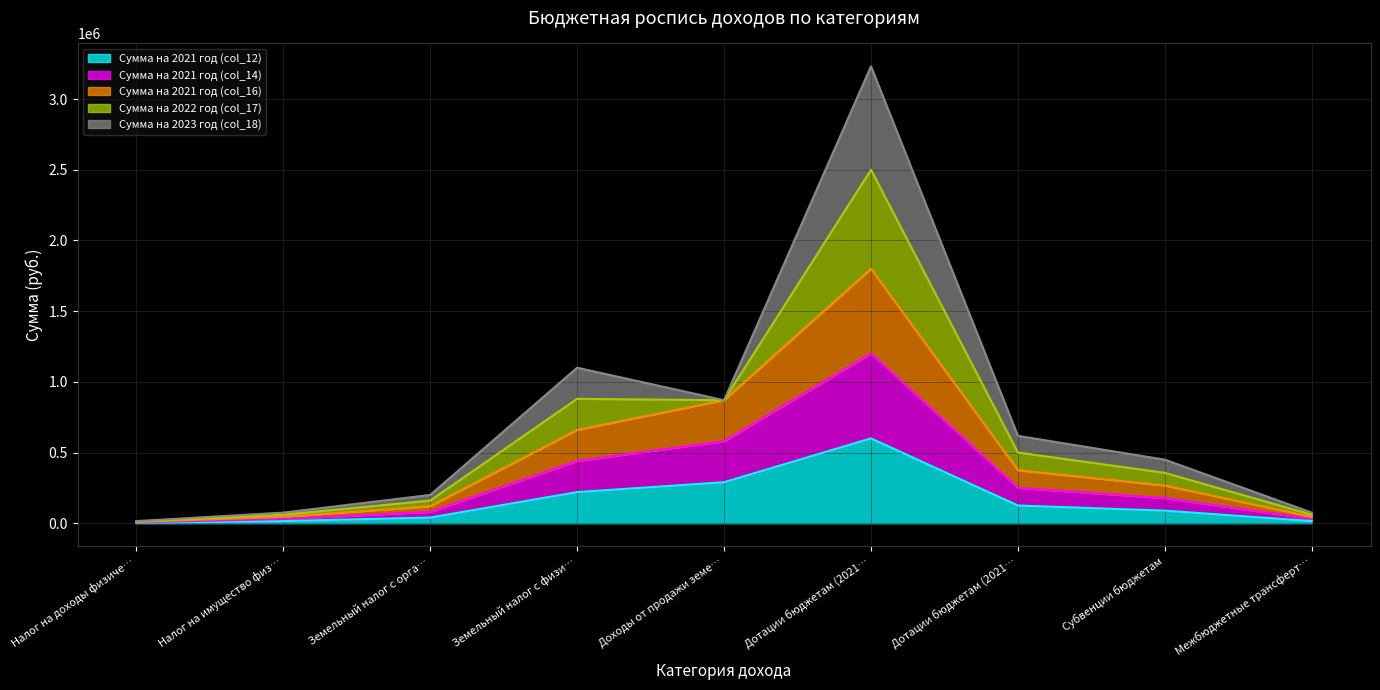

Which series has the largest total across all categories?

Сумма на 2021 год (col_16)